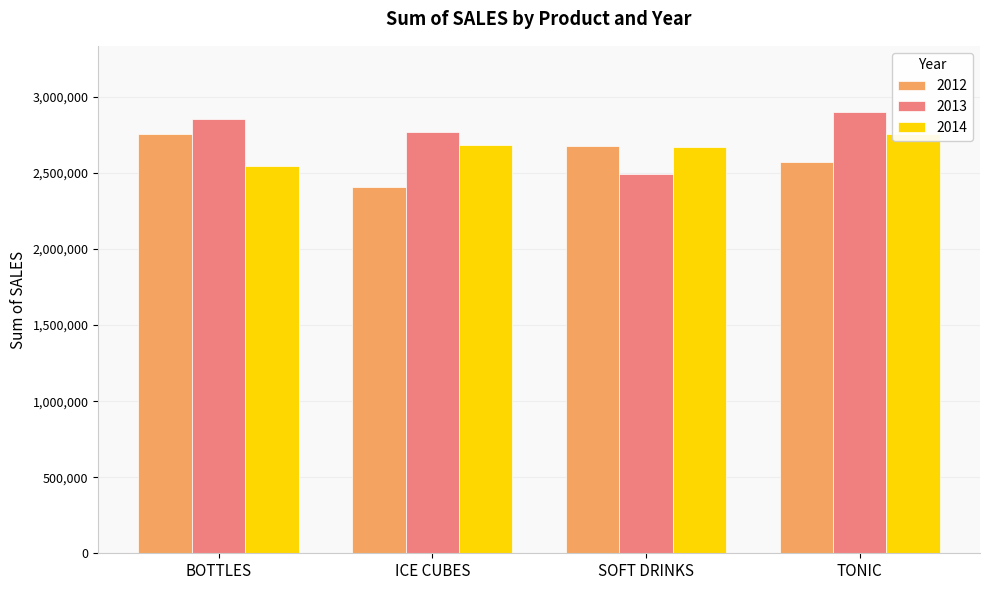

True or false: 2012 has a value of 1188352 at ICE CUBES.

False